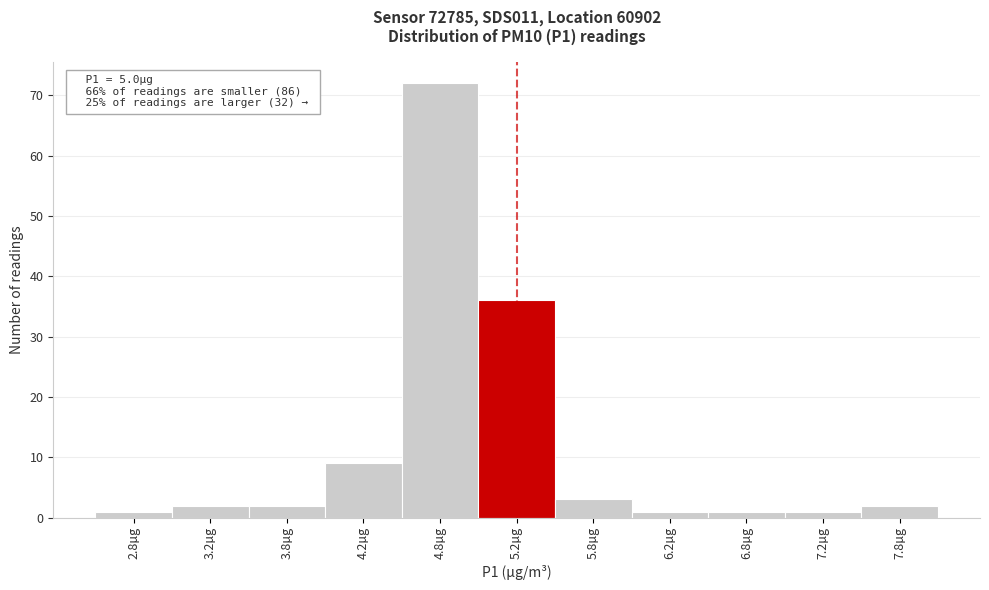

Over which range of the x-axis is the bar tallest?

4.5 to 5.0